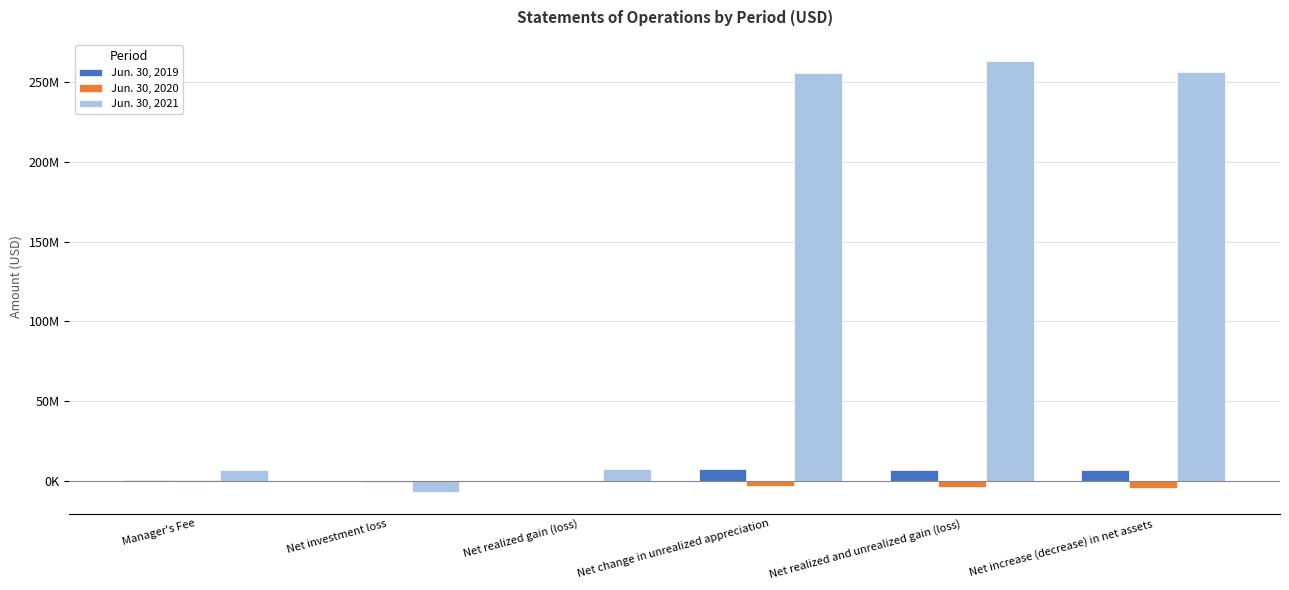

What are all the series names shown in the legend?

Jun. 30, 2019, Jun. 30, 2020, Jun. 30, 2021